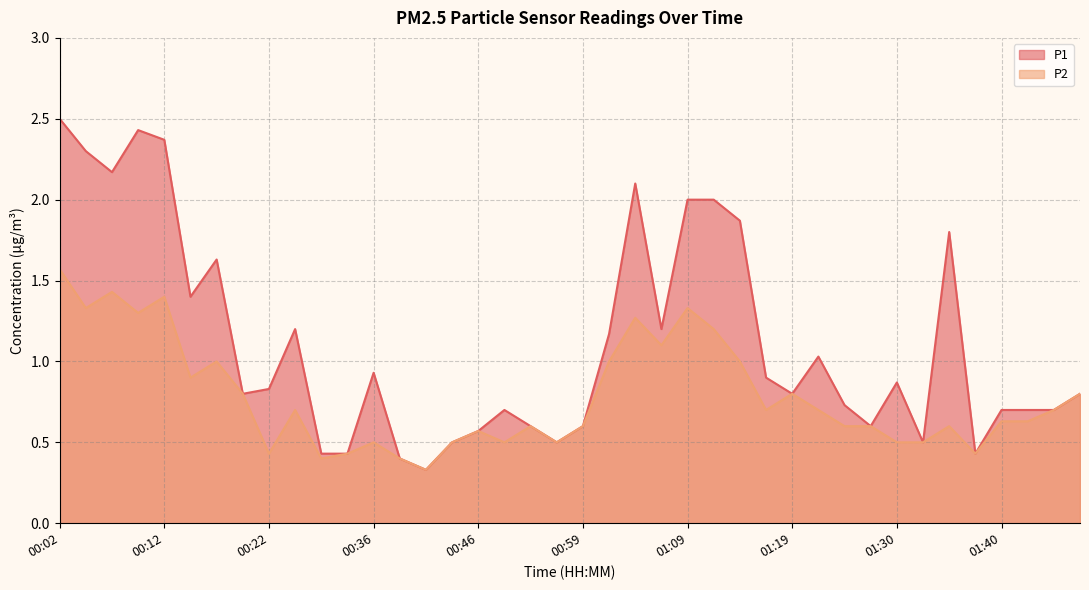

What is the value of the P2 point at the 38th from the left?

0.6